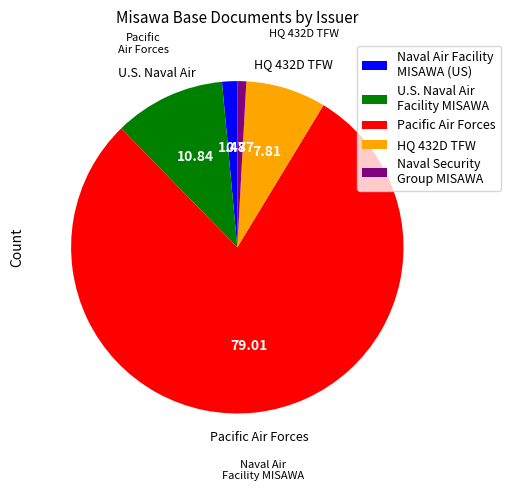

Which has a higher value, U.S. Naval Air Facility MISAWA or Naval Air Facility MISAWA (US)?

U.S. Naval Air Facility MISAWA